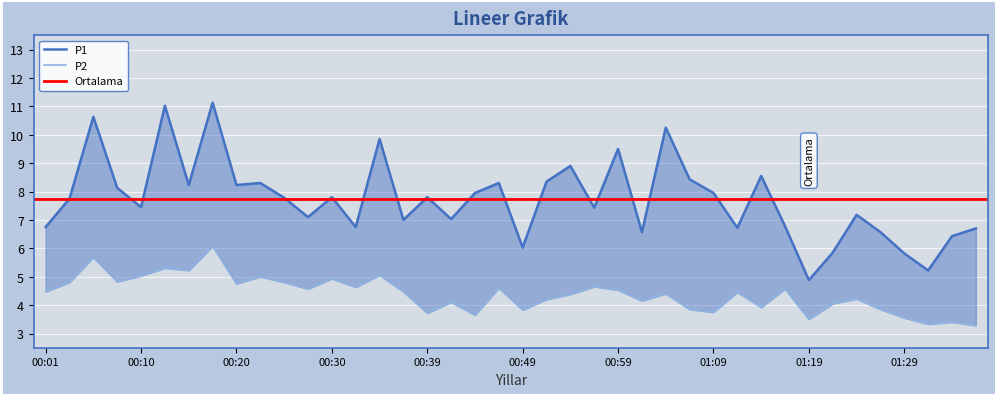

Reading right to left, extract all data points from this chart.

P1: 01:37=6.7	01:35=6.4	01:32=5.2	01:29=5.8	01:27=6.6	01:24=7.2	01:22=5.8	01:19=4.9	01:17=6.8	01:14=8.6	01:12=6.7	01:09=8.0	01:07=8.4	01:04=10.2	01:01=6.6	00:59=9.5	00:56=7.4	00:54=8.9	00:52=8.3	00:49=6.0	00:47=8.3	00:44=8.0	00:42=7.0	00:39=7.8	00:37=7.0	00:35=9.8	00:32=6.8	00:30=7.8	00:27=7.1	00:25=7.8	00:22=8.3	00:20=8.2	00:17=11.1	00:15=8.2	00:13=11.0	00:10=7.5	00:08=8.1	00:05=10.6	00:03=7.8	00:01=6.8
P2: 01:37=3.3	01:35=3.4	01:32=3.3	01:29=3.5	01:27=3.9	01:24=4.2	01:22=4.0	01:19=3.5	01:17=4.6	01:14=3.9	01:12=4.5	01:09=3.8	01:07=3.9	01:04=4.4	01:01=4.2	00:59=4.5	00:56=4.7	00:54=4.4	00:52=4.2	00:49=3.8	00:47=4.6	00:44=3.6	00:42=4.1	00:39=3.7	00:37=4.5	00:35=5.0	00:32=4.6	00:30=4.9	00:27=4.6	00:25=4.8	00:22=5.0	00:20=4.8	00:17=6.1	00:15=5.2	00:13=5.3	00:10=5.0	00:08=4.8	00:05=5.7	00:03=4.8	00:01=4.5